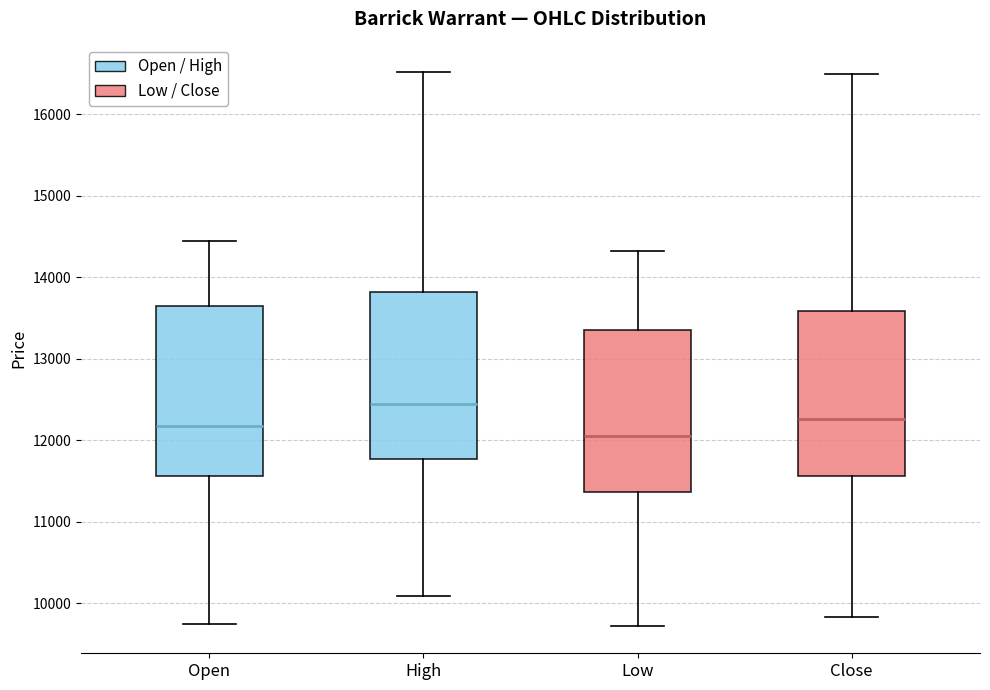

Which box's median line is the highest?

High